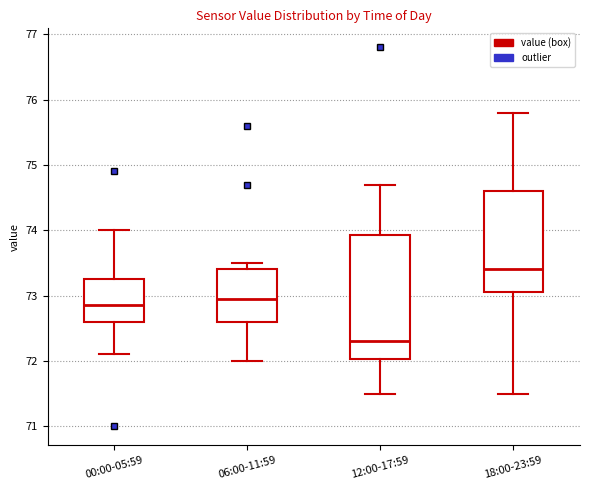

Reading left to right, read every box against the y-axis: the position of its median line, the range the box covers, and the ends of its whiskers. The values are not printed on the chart, so give them approximately, as read against the axis.

00:00-05:59: median 72.9, box 72.6 to 73.3, whiskers 72.1 to 74.0
06:00-11:59: median 73.0, box 72.6 to 73.4, whiskers 72.0 to 73.5
12:00-17:59: median 72.3, box 72.0 to 73.9, whiskers 71.5 to 74.7
18:00-23:59: median 73.4, box 73.1 to 74.6, whiskers 71.5 to 75.8